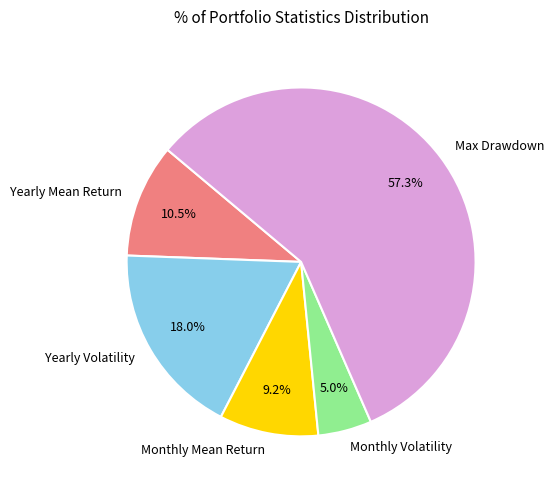

The Monthly Mean Return slice represents 9% of the pie. True or false?

True